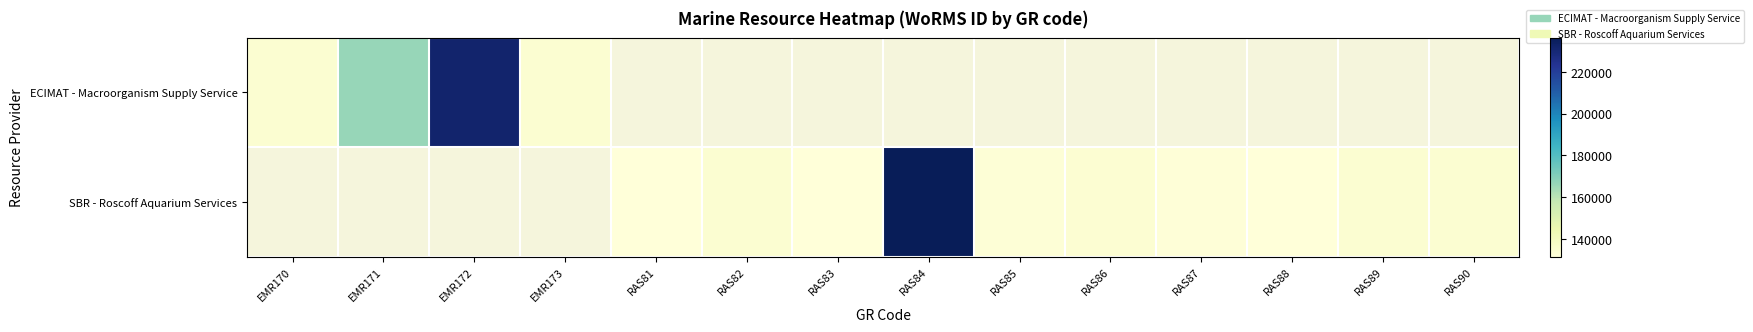

Which category has the highest value across all series?

RAS84